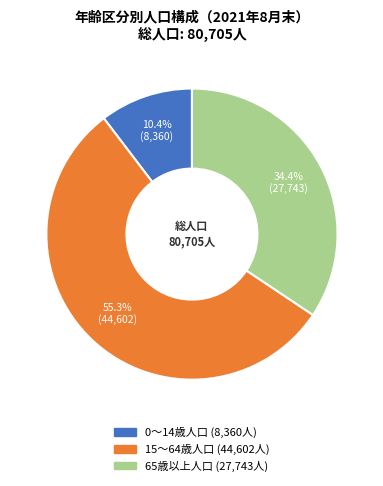

To the nearest percent, what is the combined percentage of 0～14歳人口 and 15～64歳人口?

66%